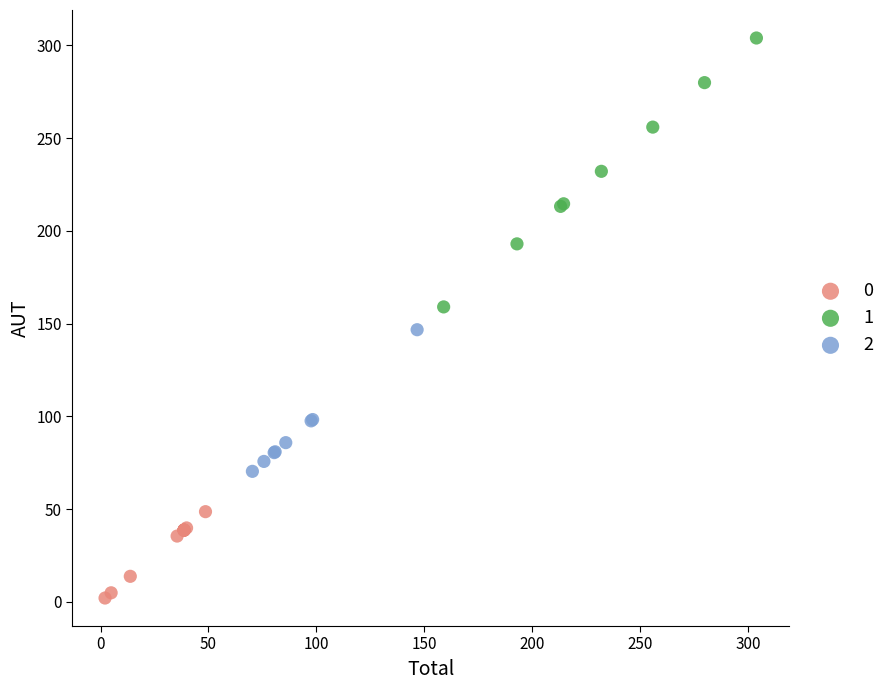

What are all the series names shown in the legend?

0, 1, 2